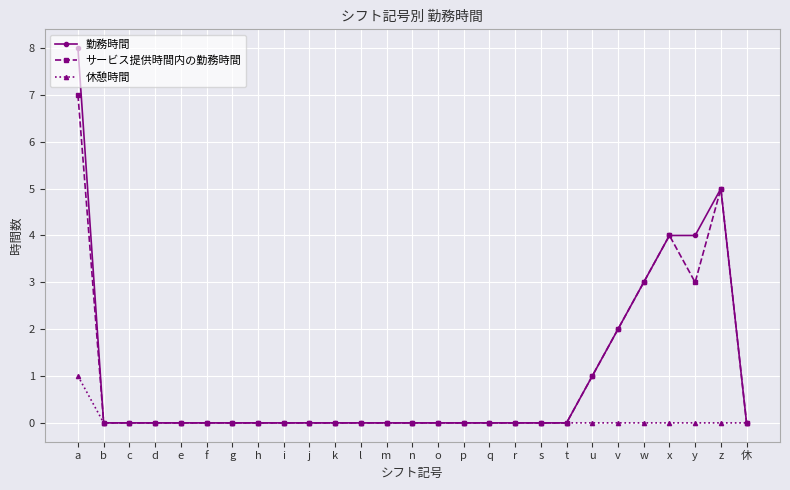

List the series in order of their peak value, lowest first.

休憩時間, サービス提供時間内の勤務時間, 勤務時間